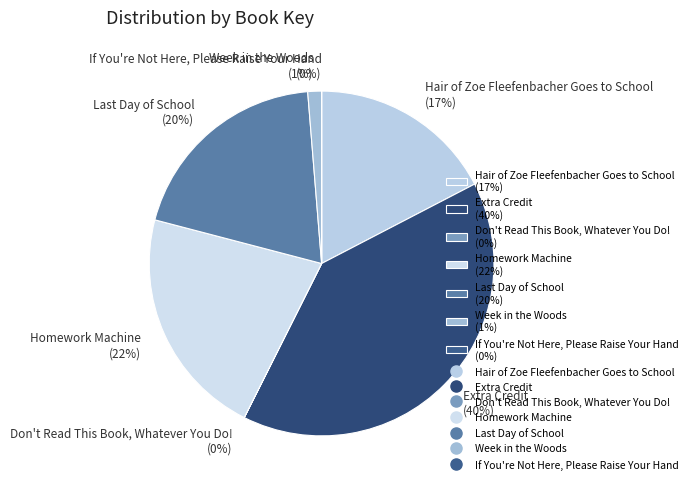

Is there any slice that represents more than half of the pie?

No